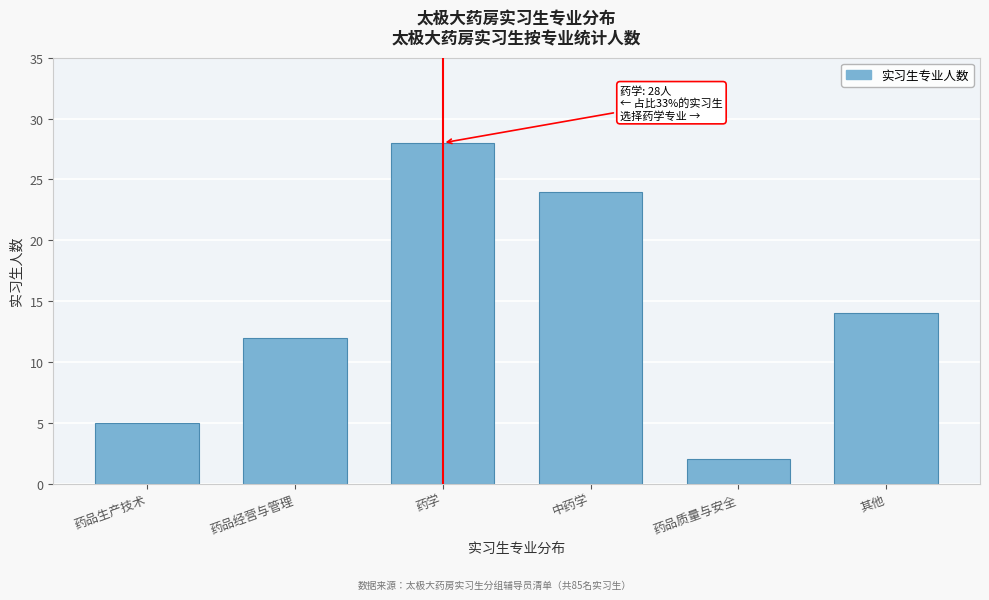

Reading left to right, list all the values displayed in this chart.

药品生产技术=5	药品经营与管理=12	药学=28	中药学=24	药品质量与安全=2	其他=14